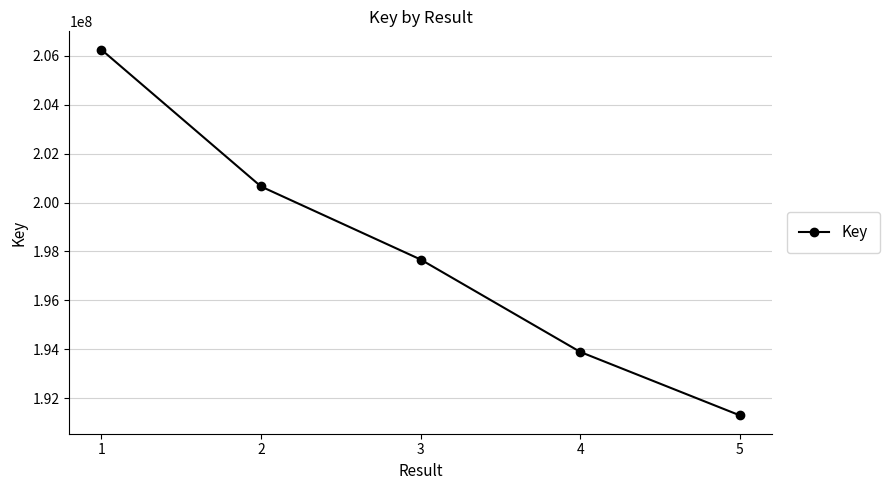

List the labels in order of value, largest first.

1, 2, 3, 4, 5